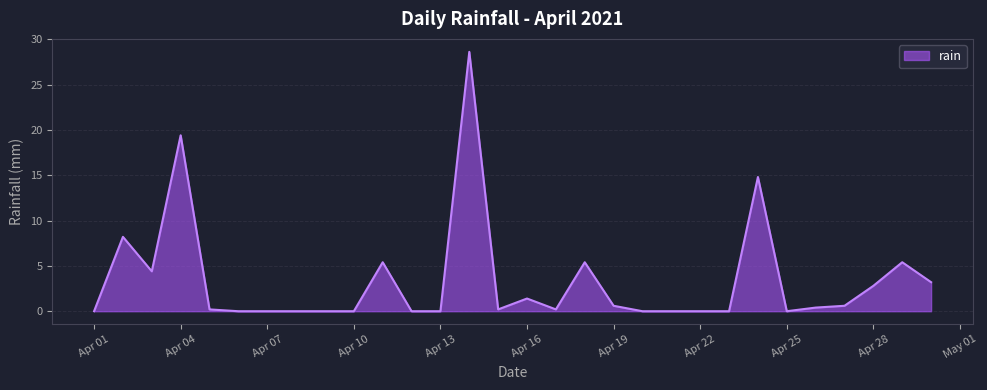

What is the greatest value displayed?

28.6